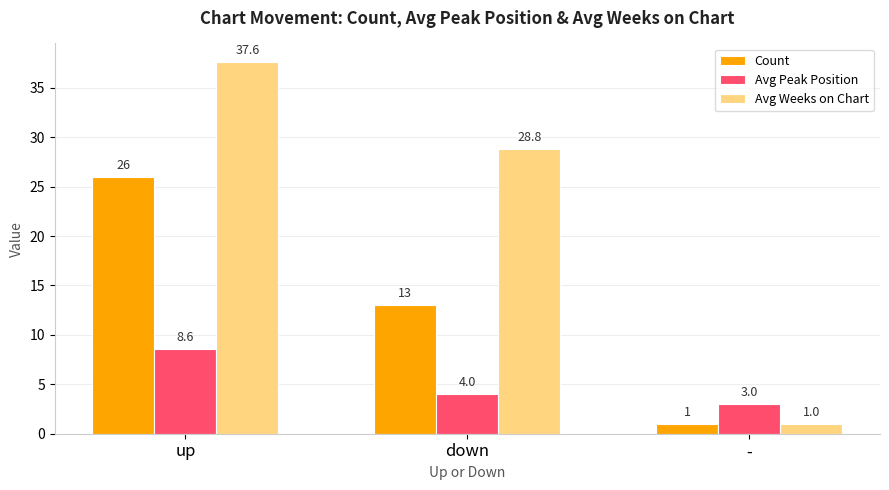

What is the spread (max minus min) of values at down?

24.8